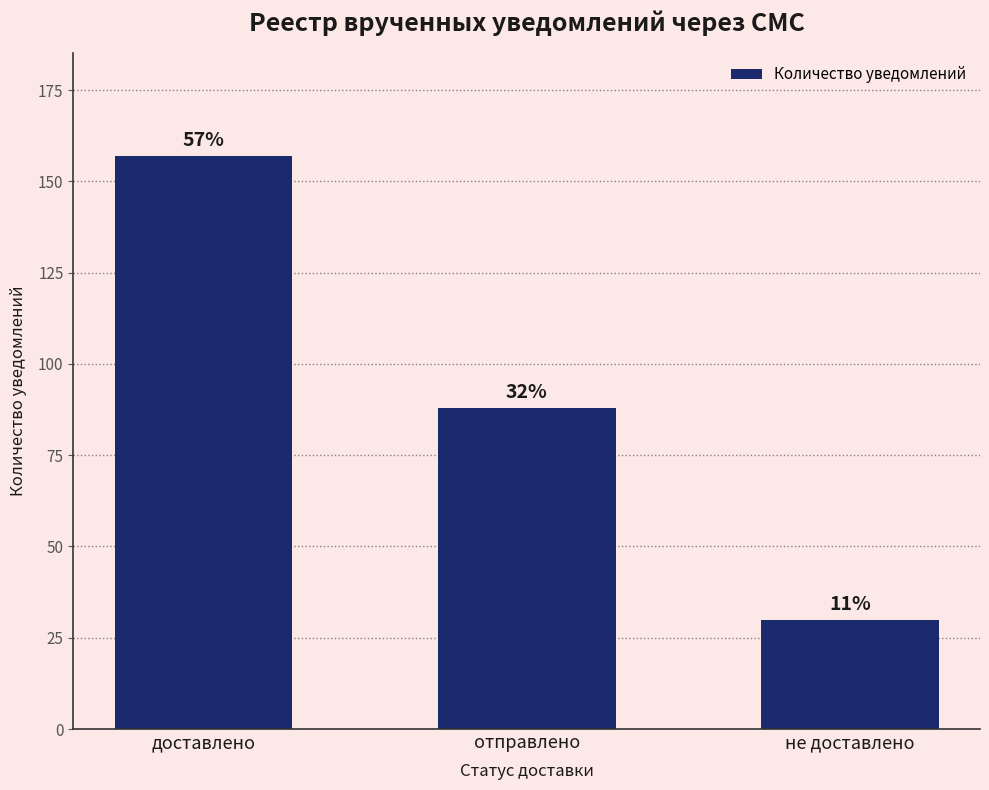

What is the approximate value at отправлено?

88